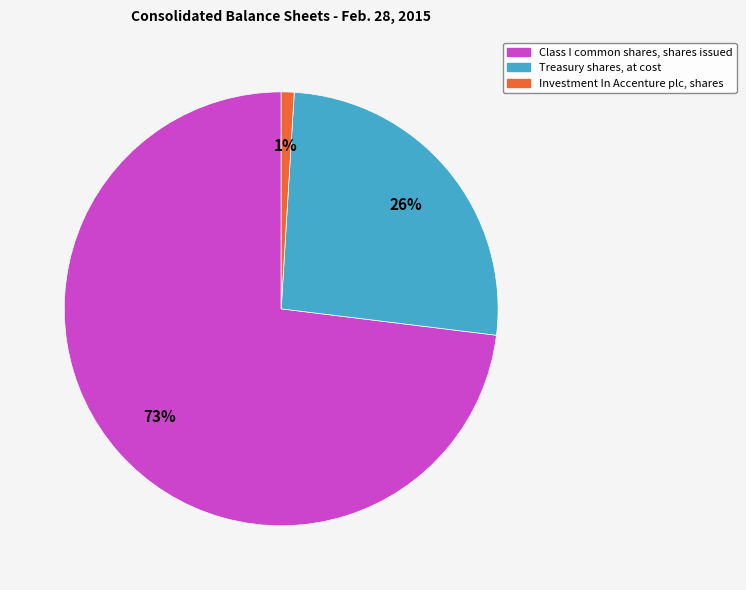

Does Class I common shares, shares issued account for over 50% of the chart?

Yes